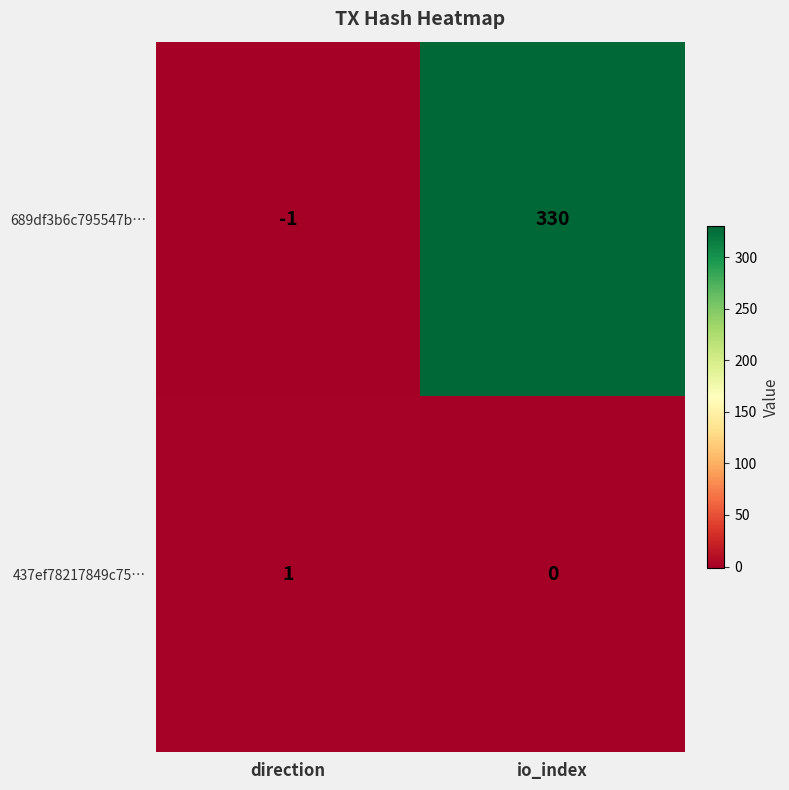

Reading left to right, extract all data points from this chart.

689df3b6c795547b…: -1	330
437ef78217849c75…: 1	0